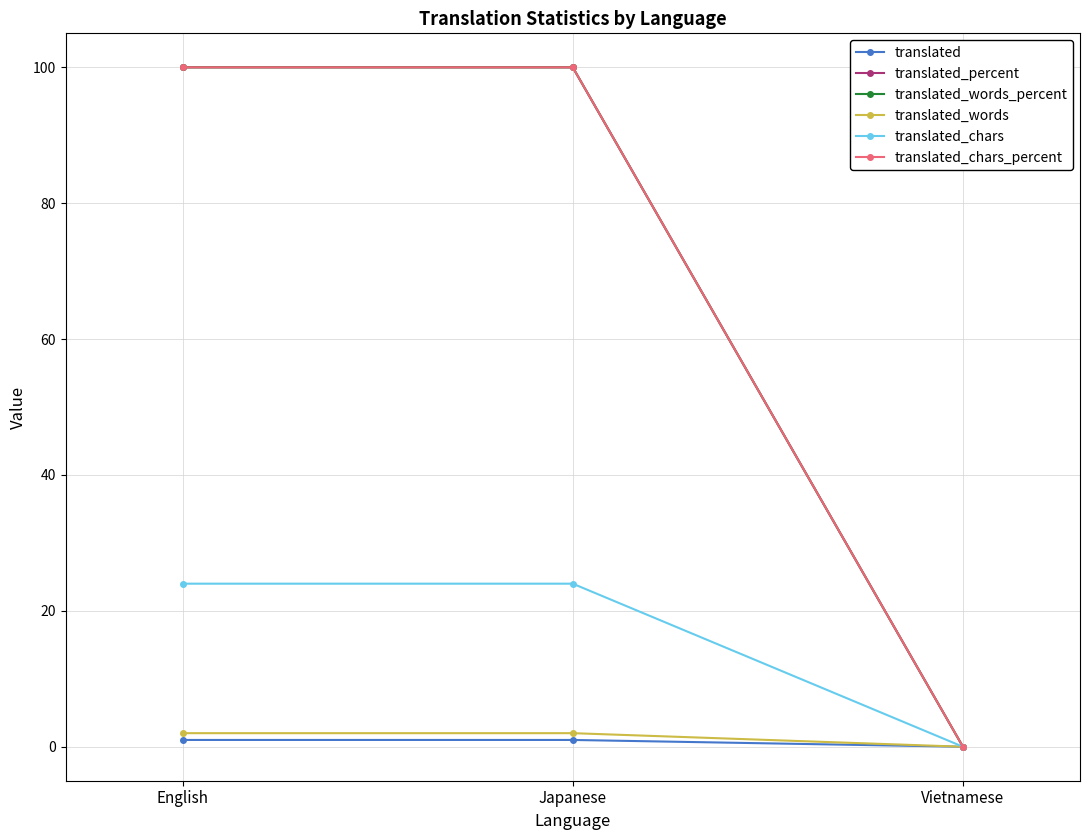

Does the chart have visible grid lines?

Yes